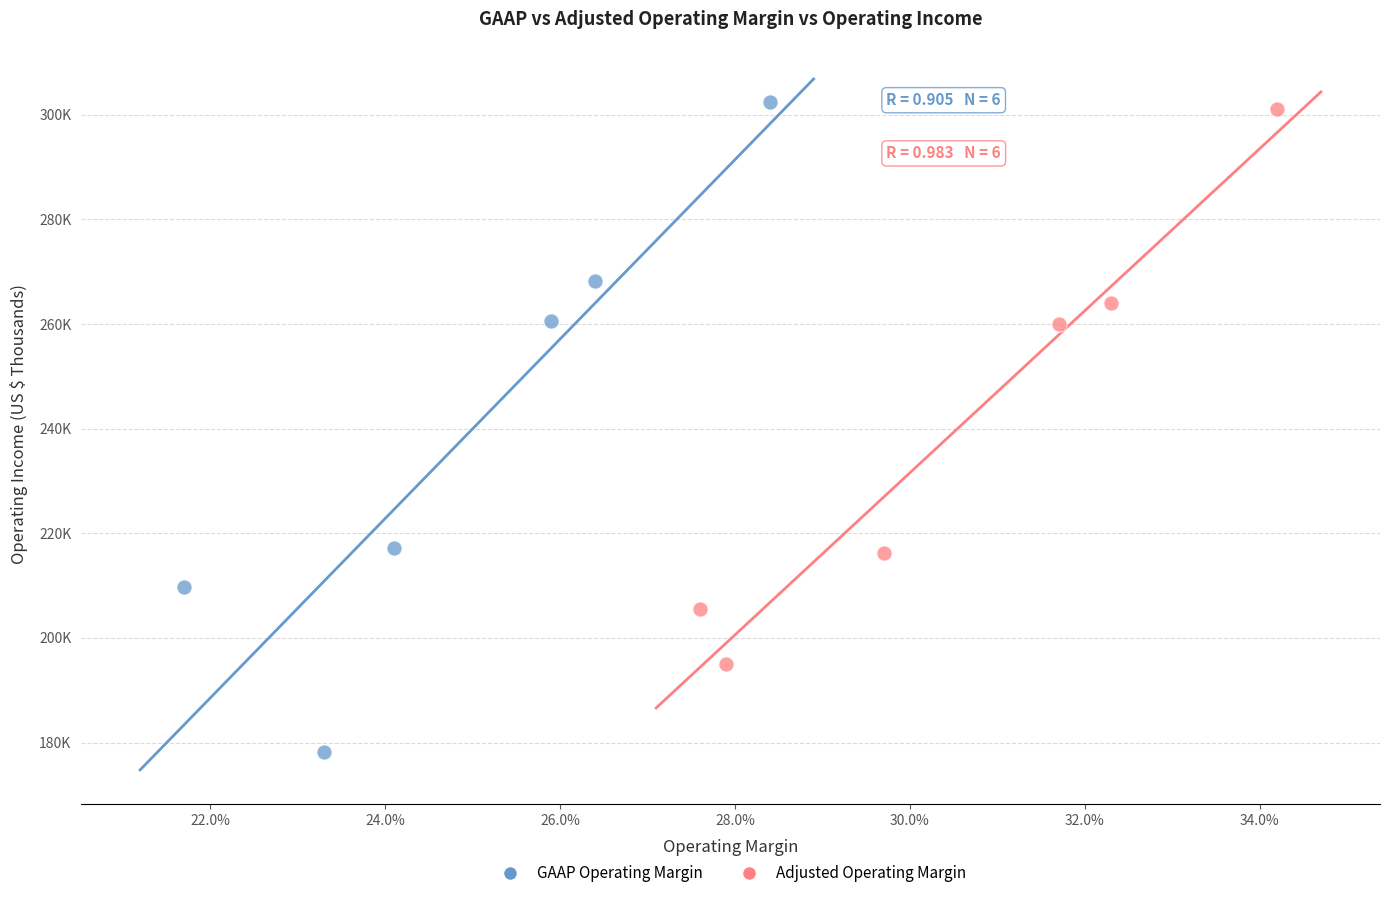

Which series contains the highest Y value?

GAAP Operating Margin